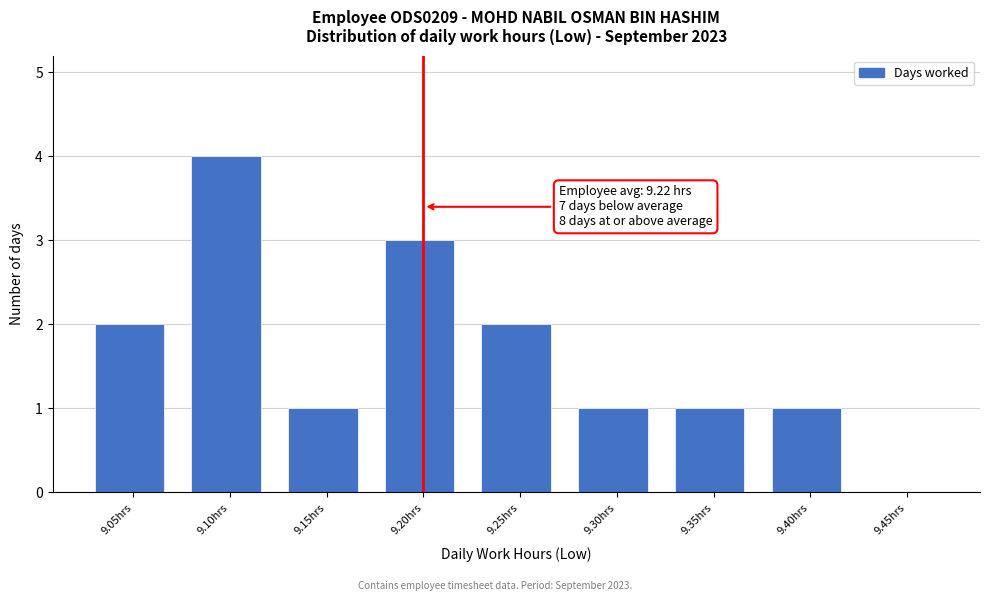

Reading right to left, list all the values displayed in this chart.

9.45hrs=0	9.40hrs=1	9.35hrs=1	9.30hrs=1	9.25hrs=2	9.20hrs=3	9.15hrs=1	9.10hrs=4	9.05hrs=2